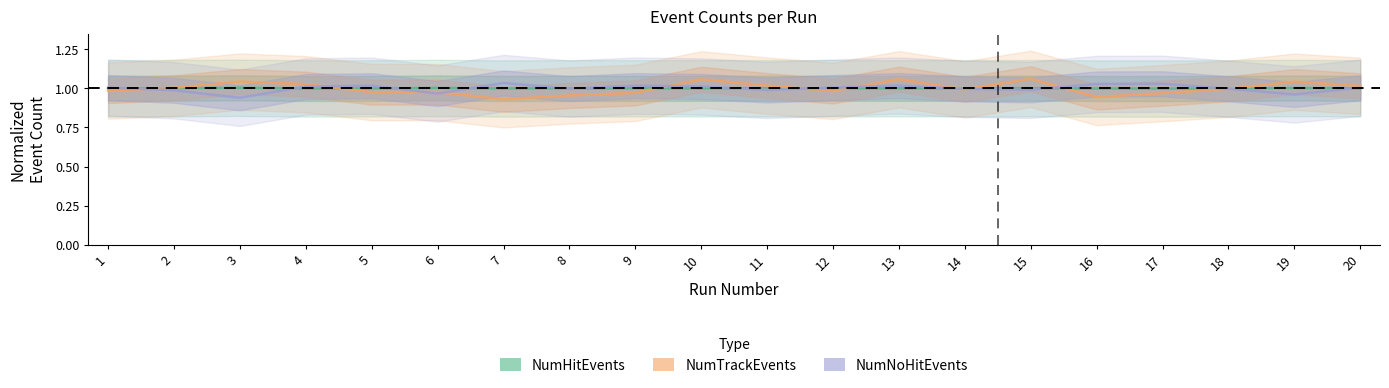

At which category does NumTrackEvents reach its first local valley?

5